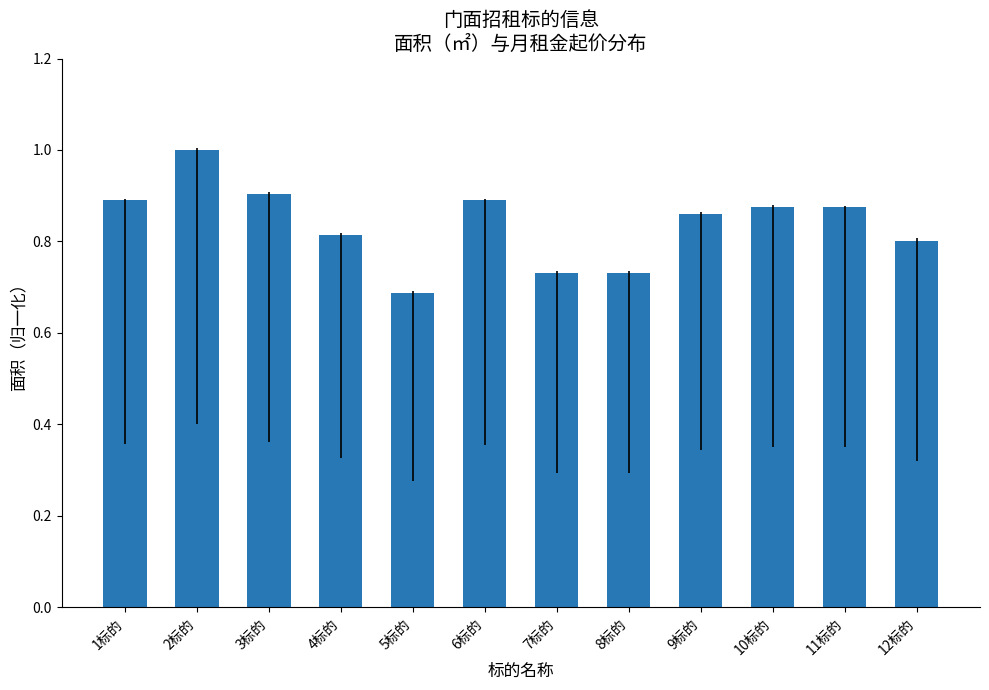

What is the label of the 4th bar from the left?

4标的